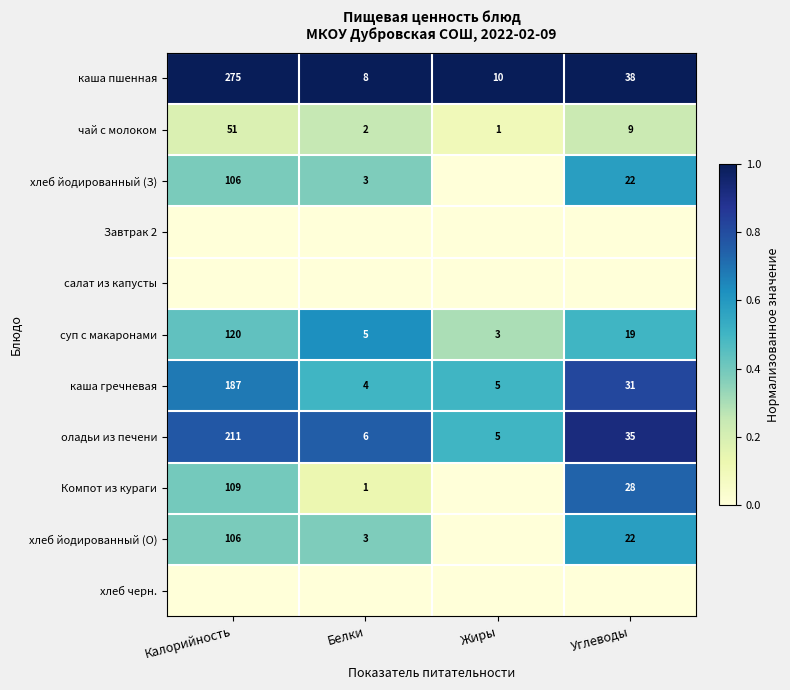

What is the approximate value of суп с макаронами at Жиры?

3